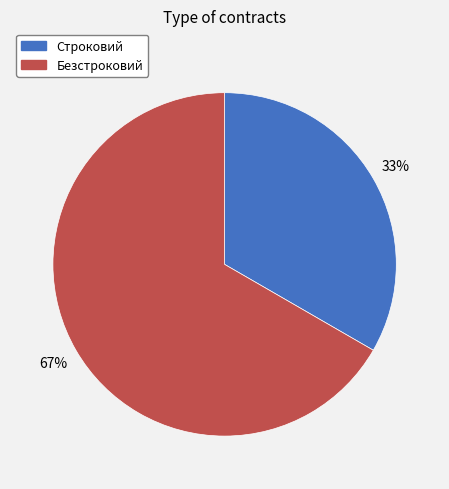

What is the ratio of the value at Строковий to the value at Безстроковий?

0.5